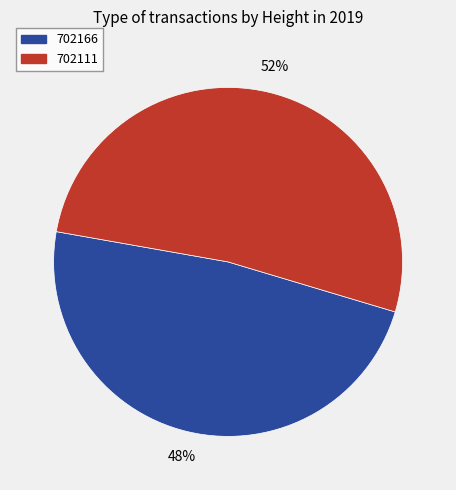

Which slice is the smallest?

702166